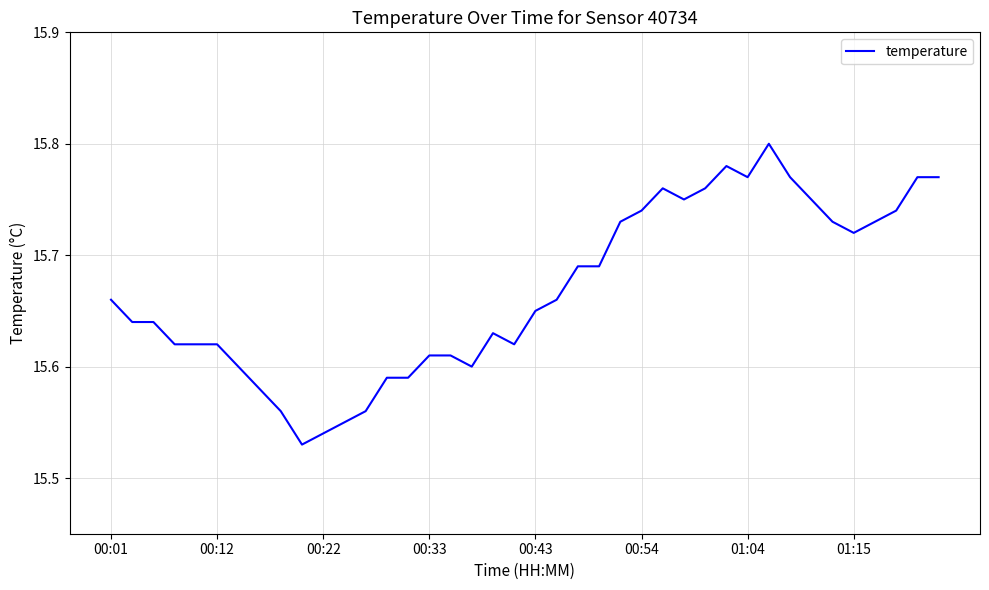

Does the chart have visible grid lines?

Yes